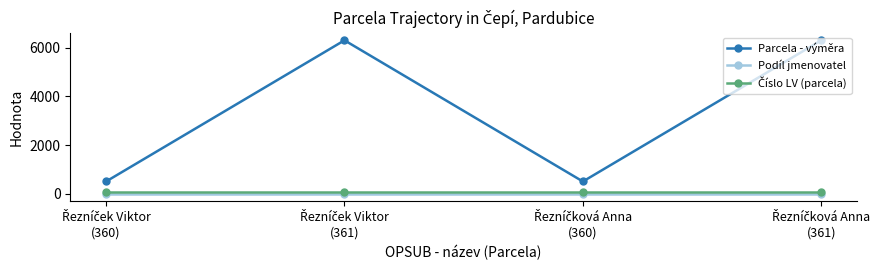

True or false: Parcela - výměra has more than 2 points higher than both neighbors.

False